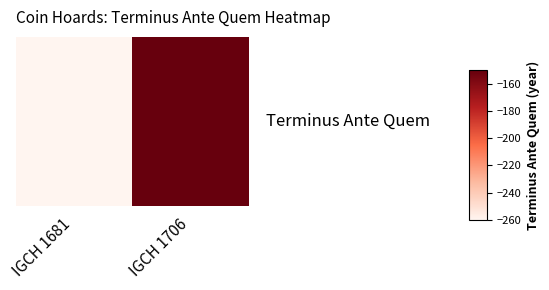

Reading left to right, extract all data points from this chart.

-260	-150